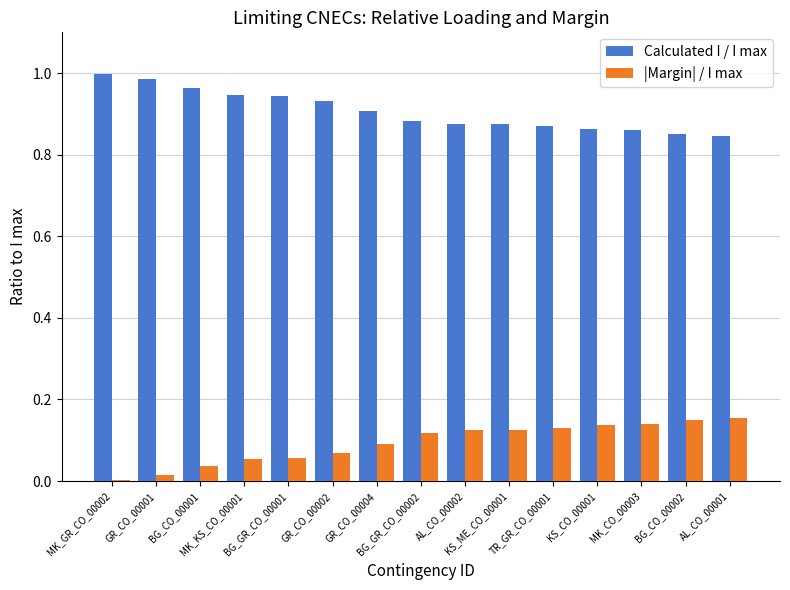

What is the sum of all Calculated I / I max values?

13.6